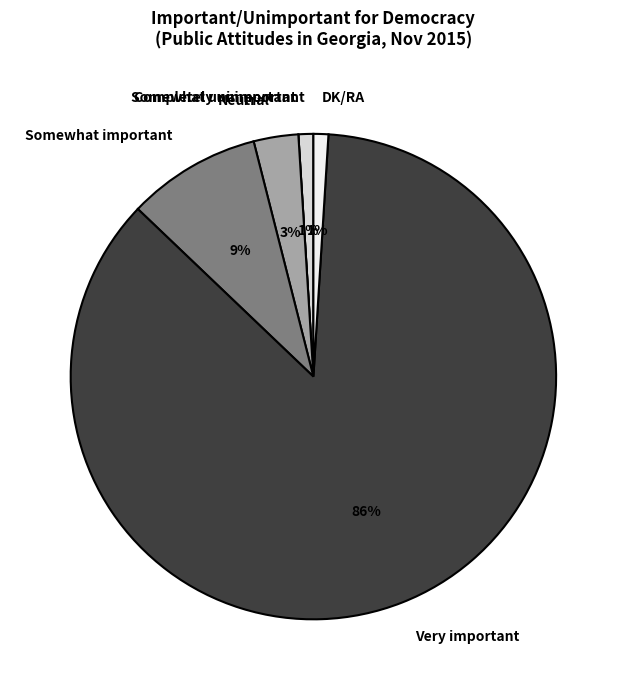

Combined, do Somewhat important and Very important account for over 50%?

Yes